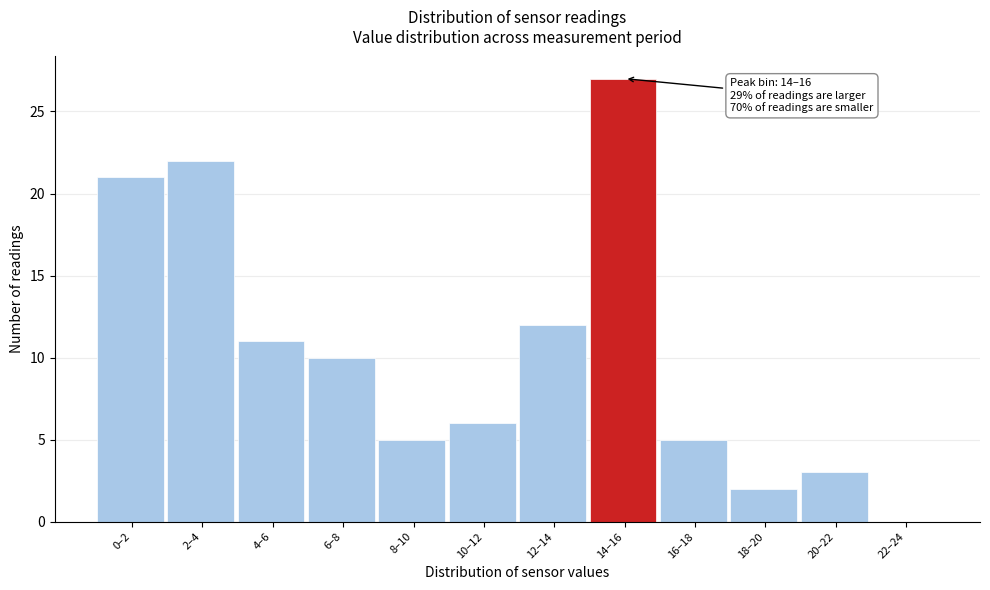

Reading right to left, what are all the values shown in this chart?

22–24=0	20–22=3	18–20=2	16–18=5	14–16=27	12–14=12	10–12=6	8–10=5	6–8=10	4–6=11	2–4=22	0–2=21